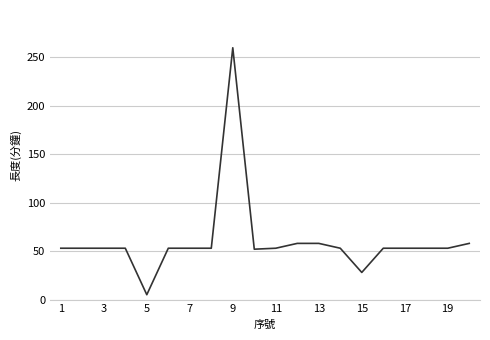

What is the difference between the maximum and minimum values?

255